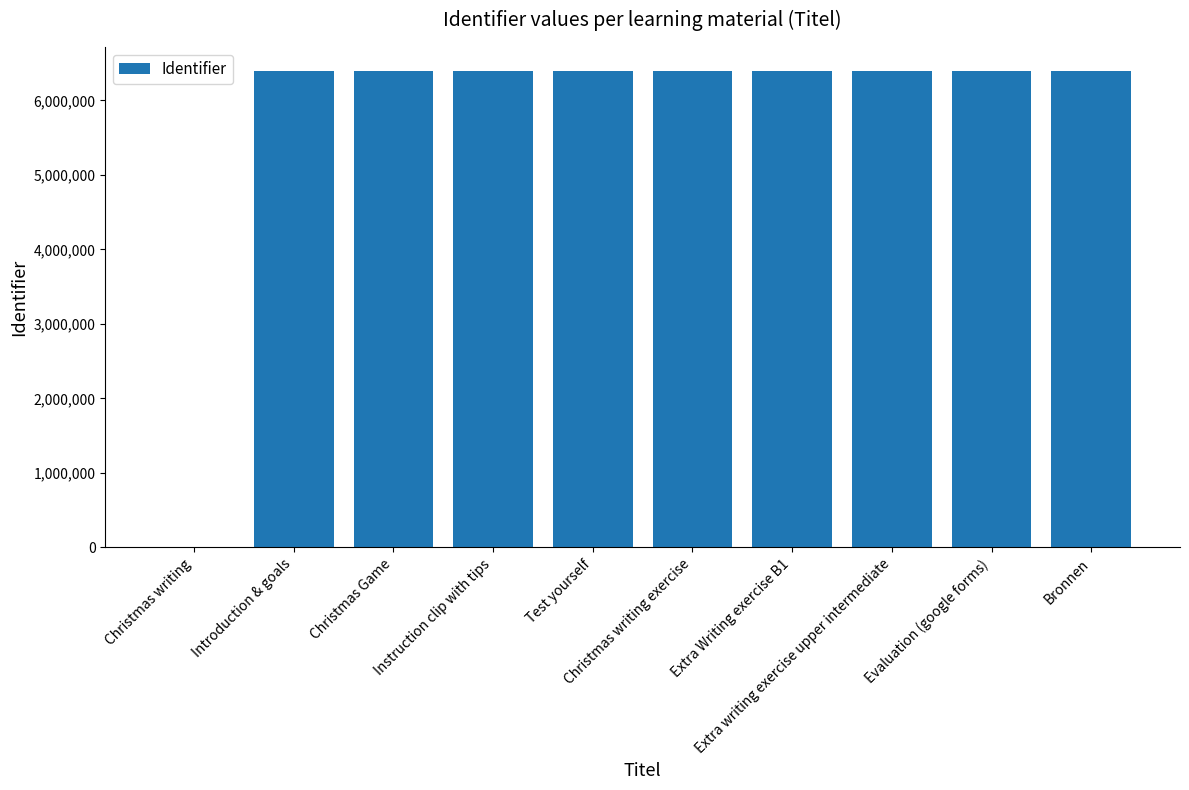

What is the sum of all values?

57572844